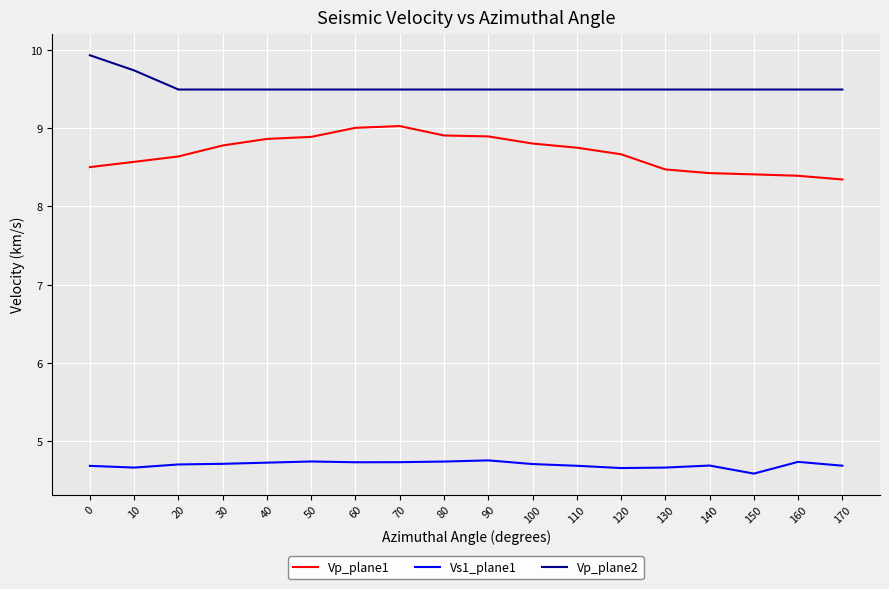

Rank the series by their average value, from highest to lowest.

Vp_plane2, Vp_plane1, Vs1_plane1